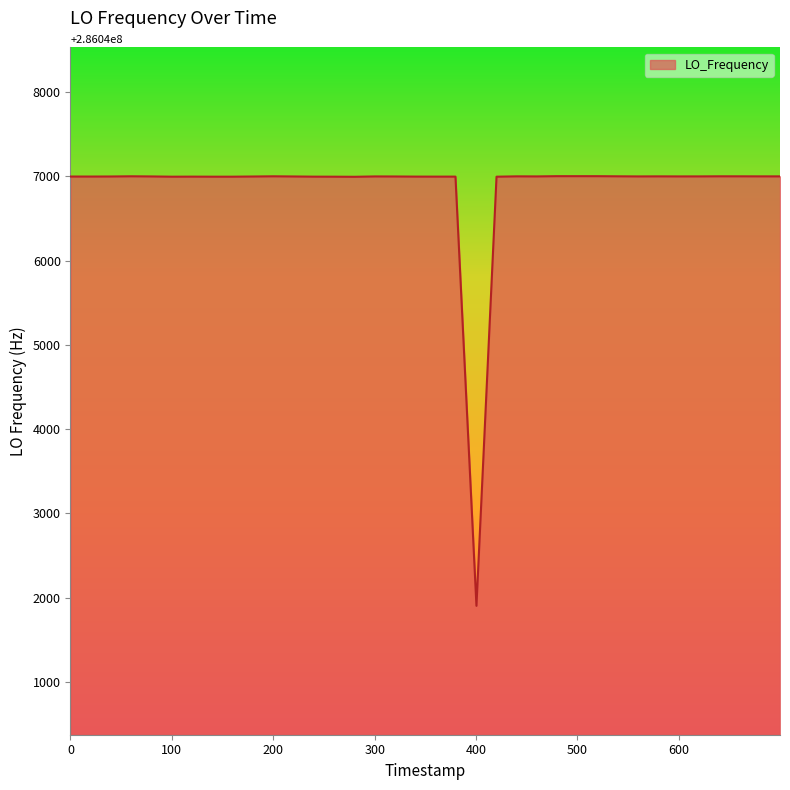

What is the smallest value displayed?

286041902.8